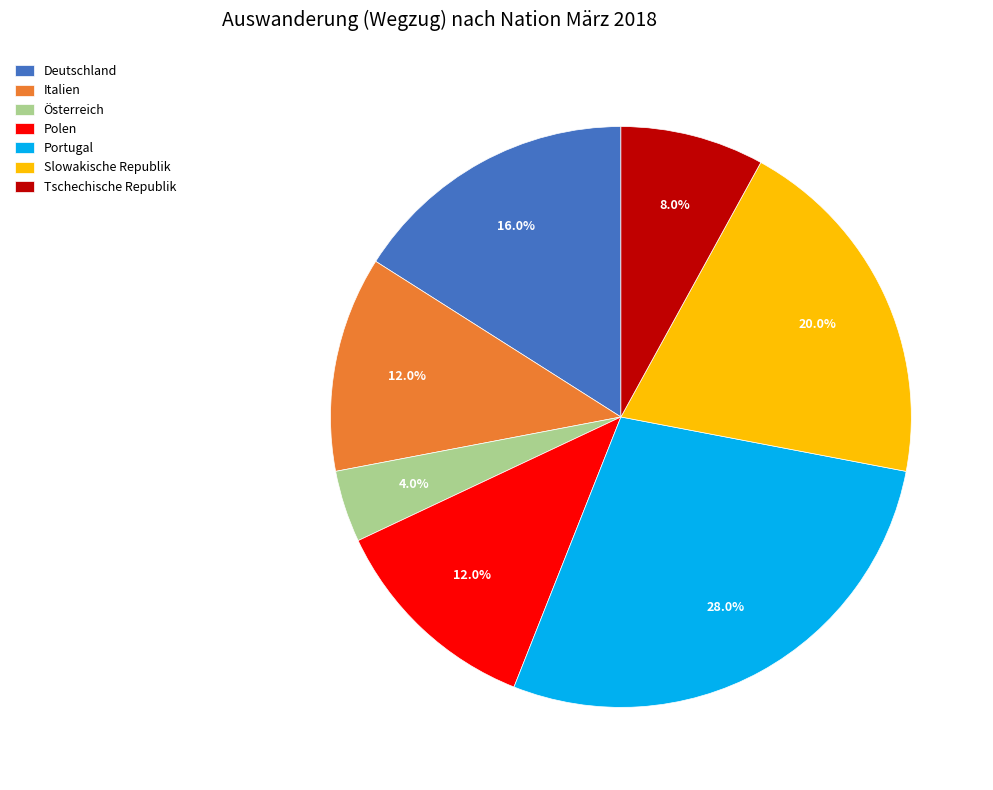

Which slice is the largest?

Portugal